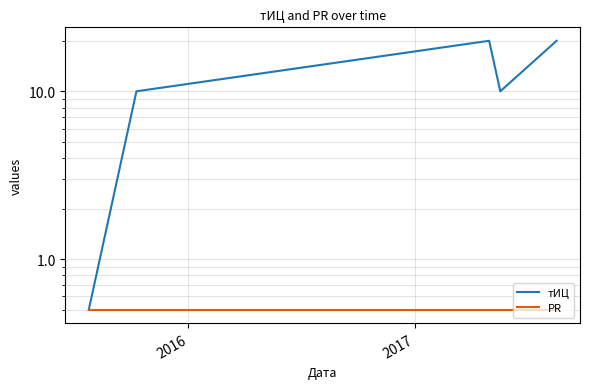

True or false: тИЦ has more than 2 points higher than both neighbors.

False